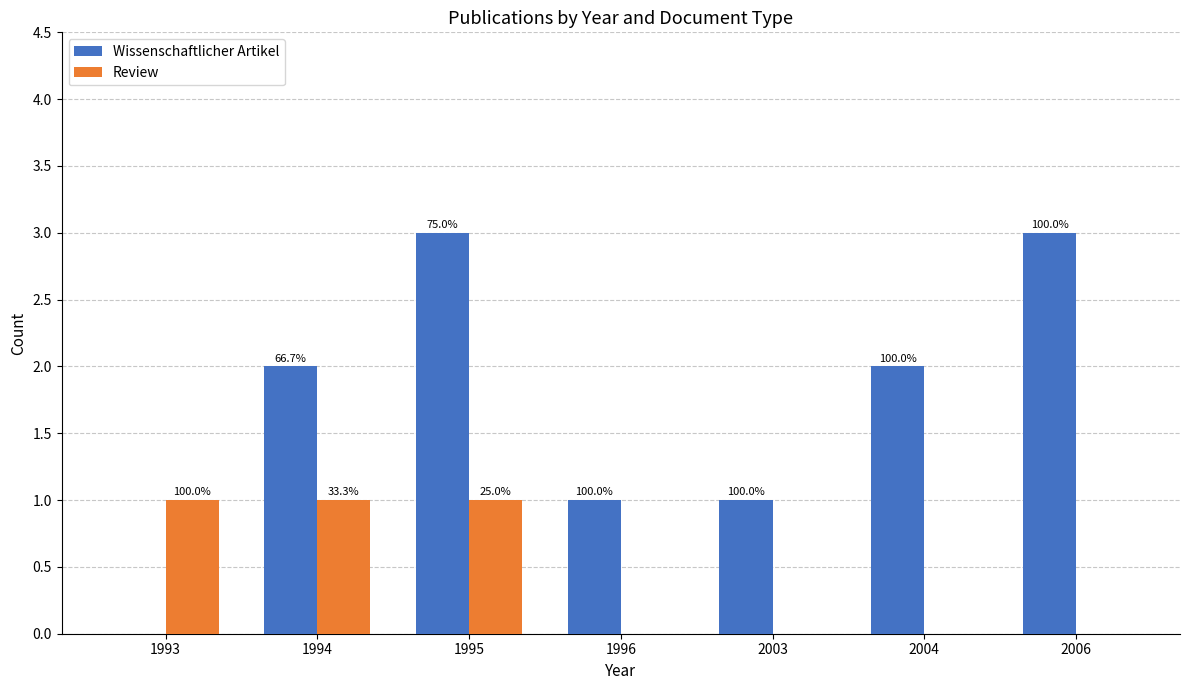

Is the value of Wissenschaftlicher Artikel at 2006 greater than the value of Review at 2006?

Yes